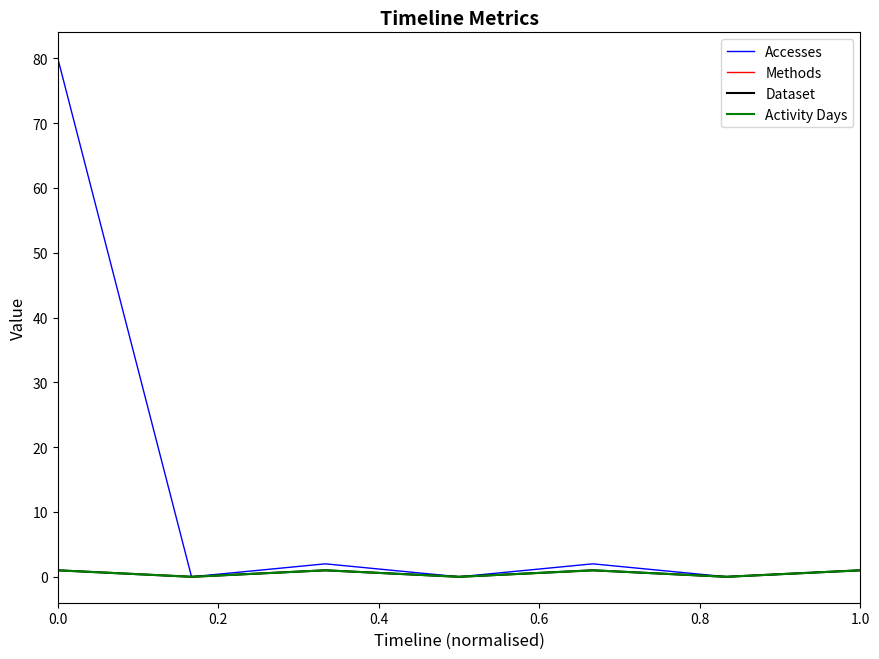

Reading left to right, transcribe all the data shown in this chart.

Accesses: 80	0	2	0	2	0	1
Methods: 1	0	1	0	1	0	1
Dataset: 1	0	1	0	1	0	1
Activity Days: 1	0	1	0	1	0	1